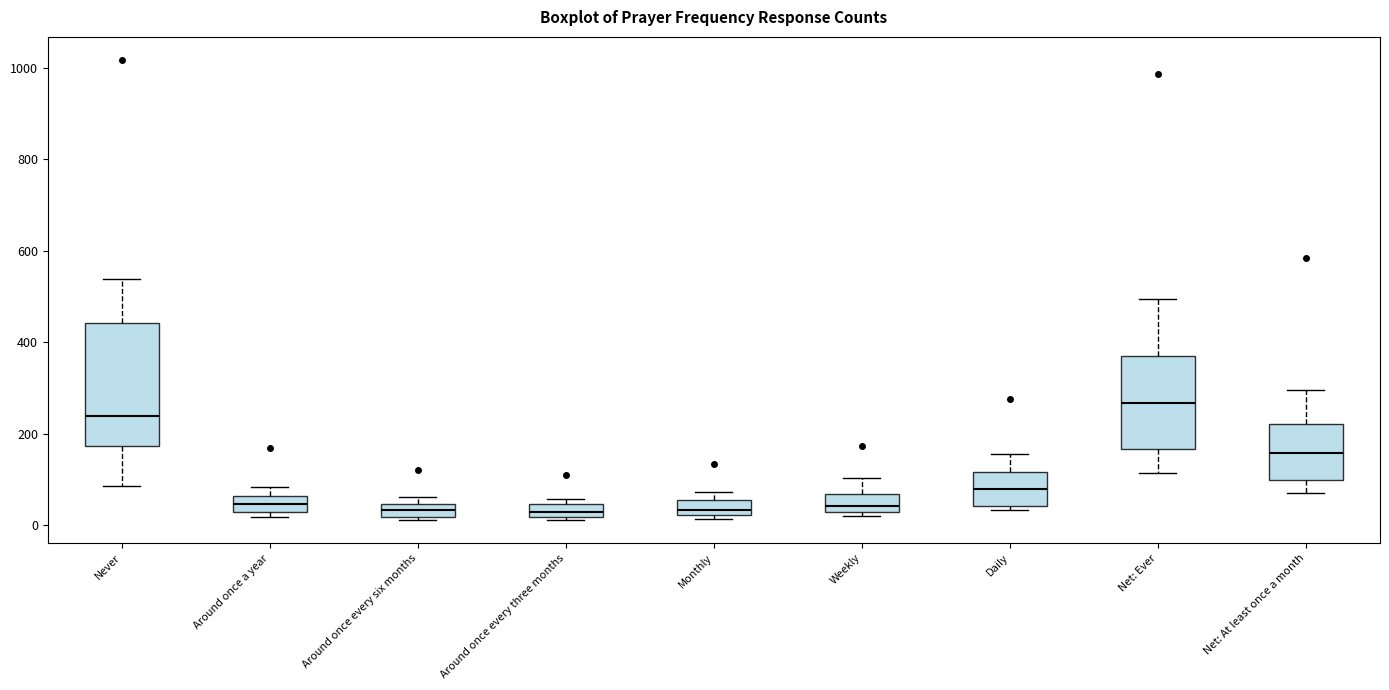

Which box is the tallest, from its lower edge to its upper edge?

Never